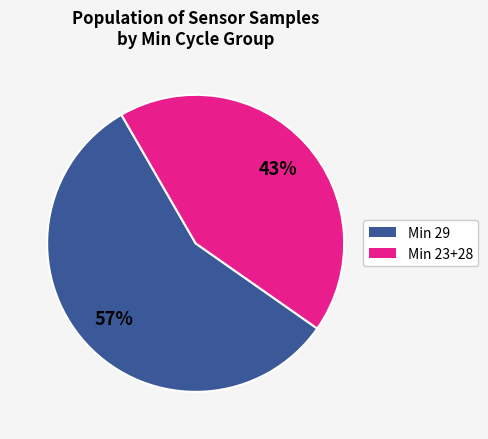

To the nearest percent, what is the difference between the largest and smallest slice percentages?

14%